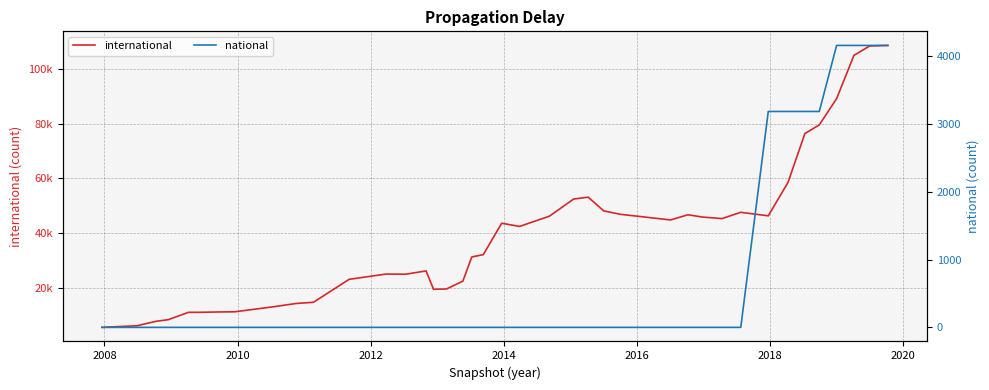

What is the value of the national point at the 35th from the left?

3188